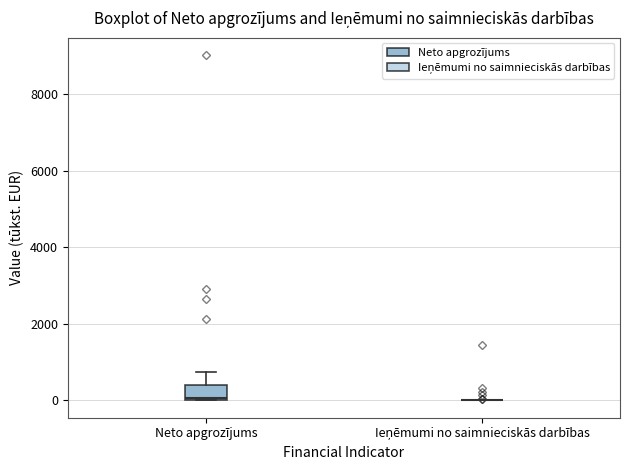

Which box is the tallest, from its lower edge to its upper edge?

Neto apgrozījums